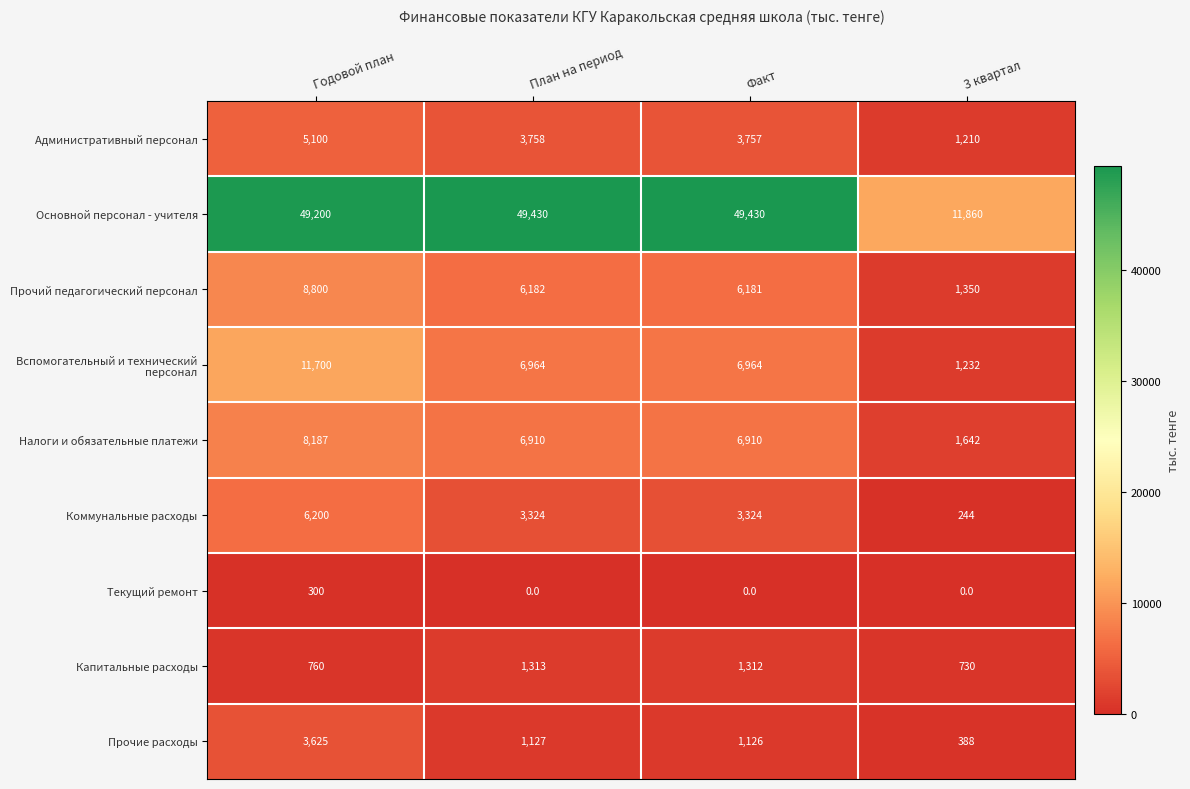

True or false: Текущий ремонт has a value of 127 at Годовой план.

False